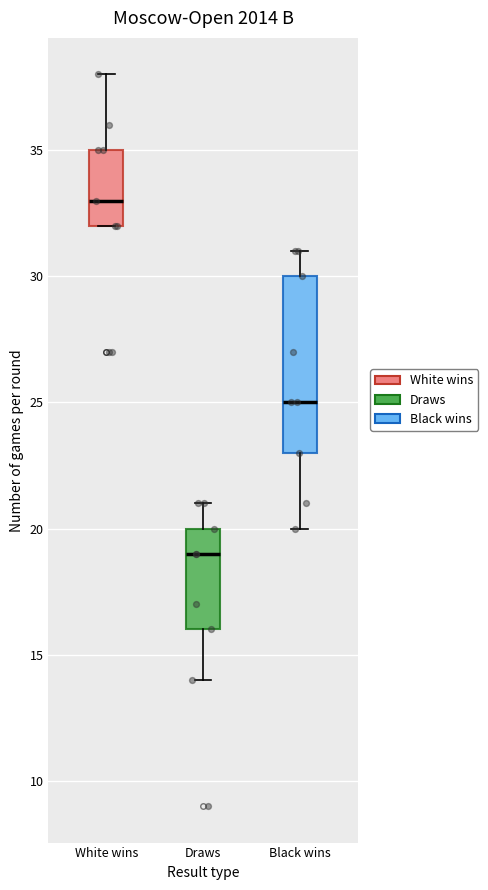

Reading left to right, read every box against the y-axis: the position of its median line, the range the box covers, and the ends of its whiskers. The values are not printed on the chart, so give them approximately, as read against the axis.

White wins: median 33, box 32 to 35, whiskers 32 to 38
Draws: median 19, box 16 to 20, whiskers 14 to 21
Black wins: median 25, box 23 to 30, whiskers 20 to 31